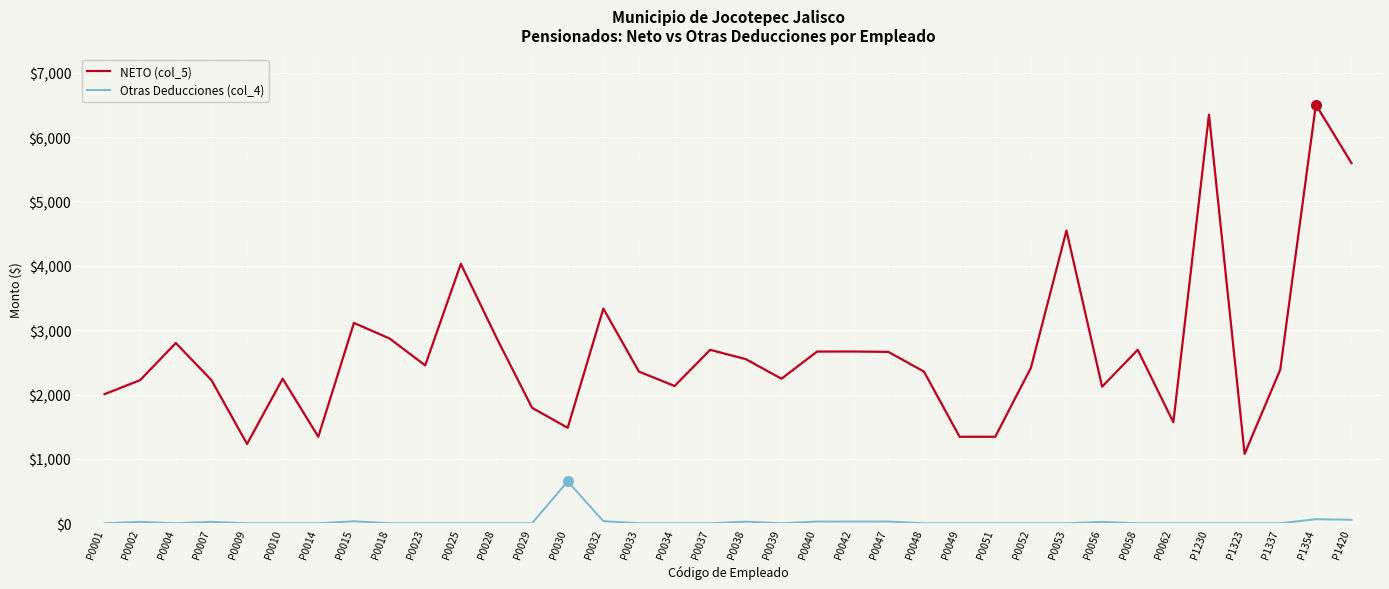

Which series has the widest spread of values?

NETO (col_5)